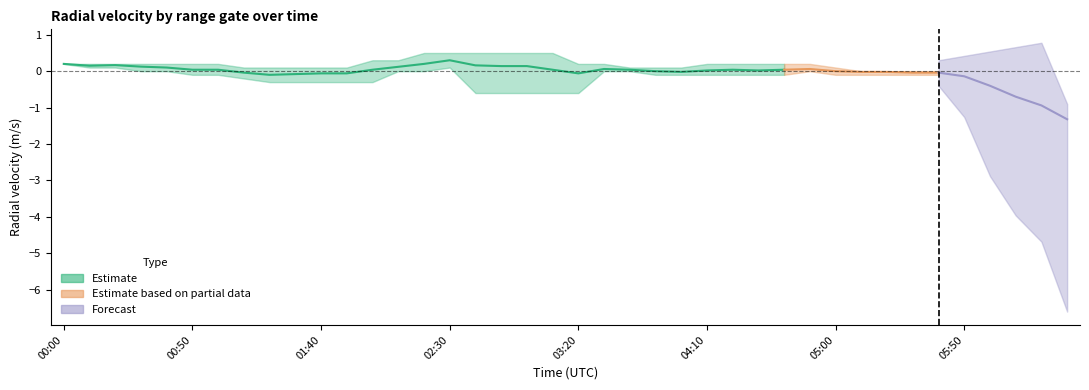

True or false: 5.175 and 4.725 cross at least once.

False